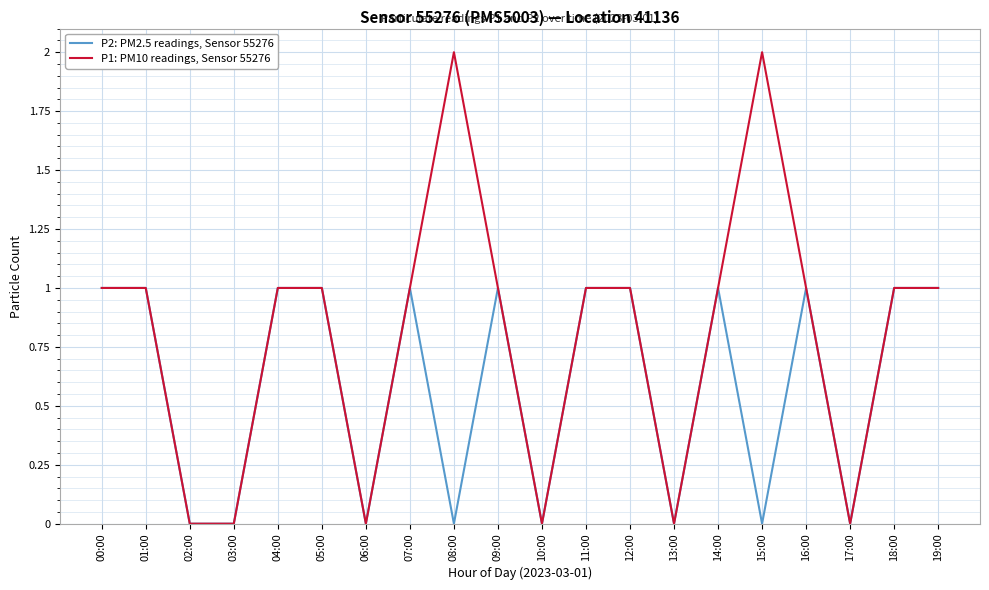

The value of P1: PM10 readings, Sensor 55276 at 08:00 is 1. True or false?

False